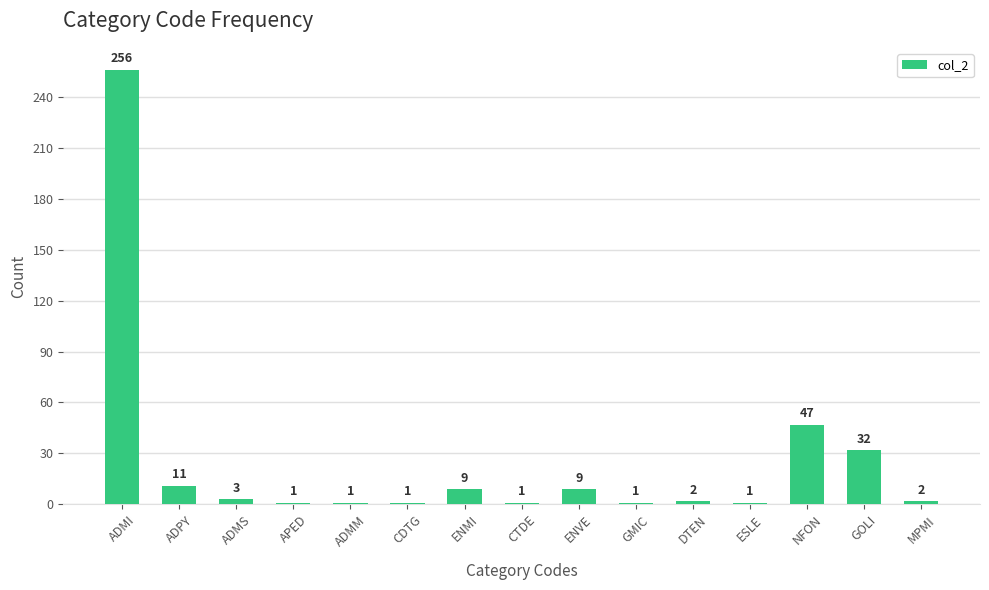

Count the number of data series in this chart.

1